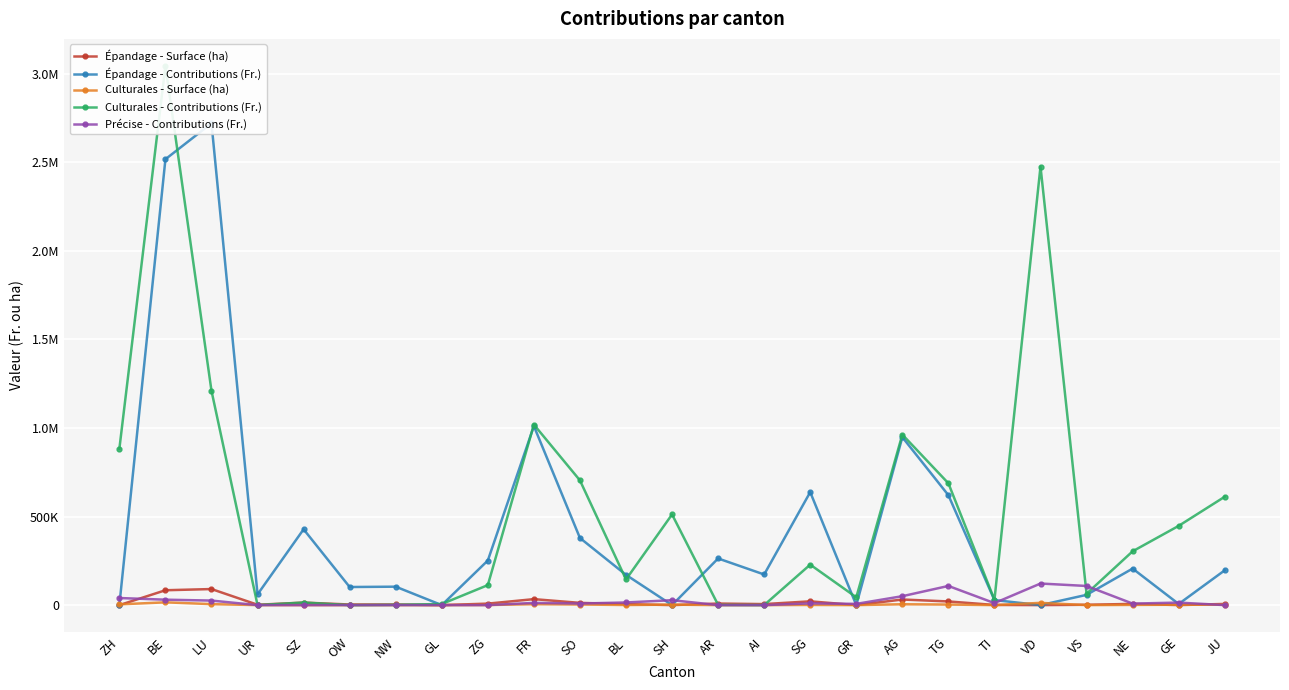

How many data points in Culturales - Contributions (Fr.) are less than 228450?

12